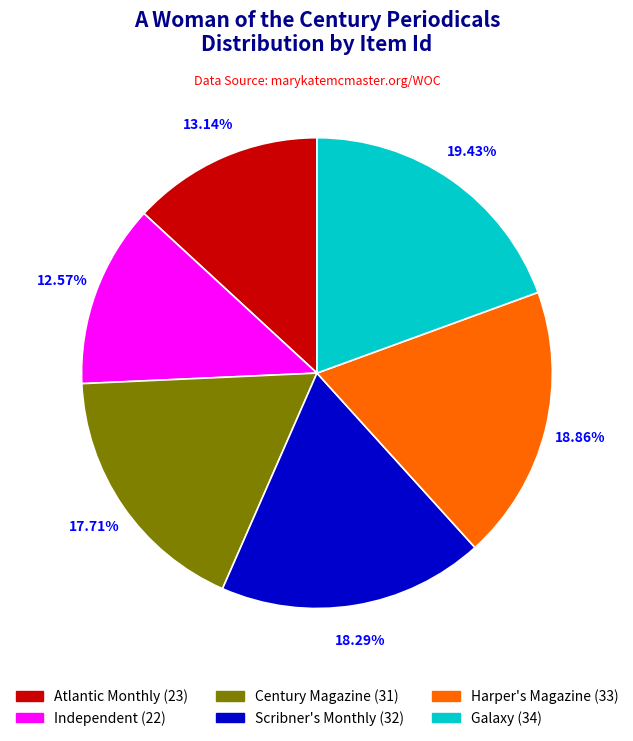

Between Harper's Magazine and Independent, which is larger?

Harper's Magazine